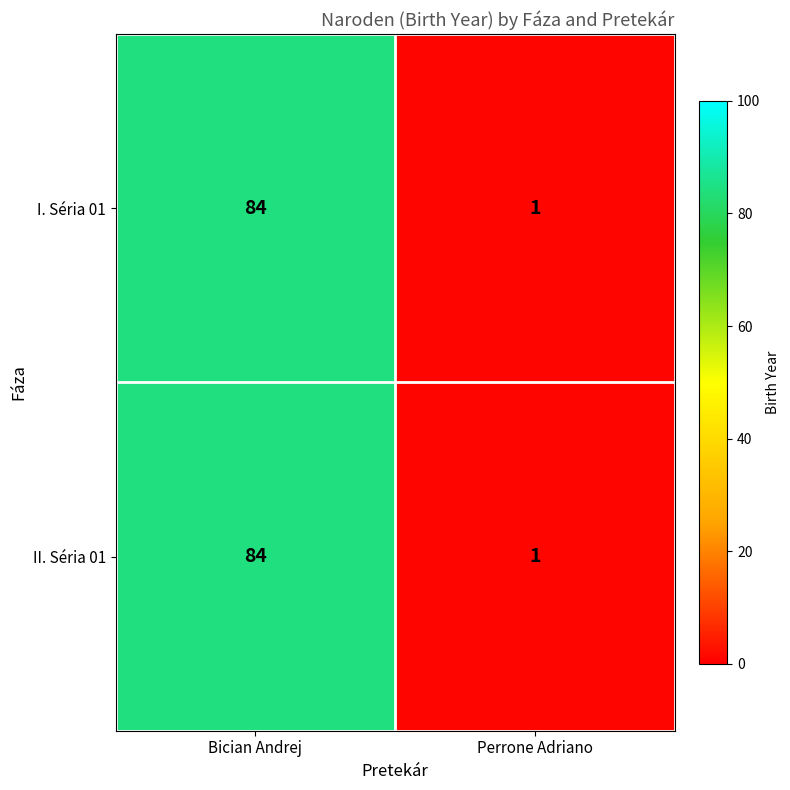

How many series are shown in this chart?

2